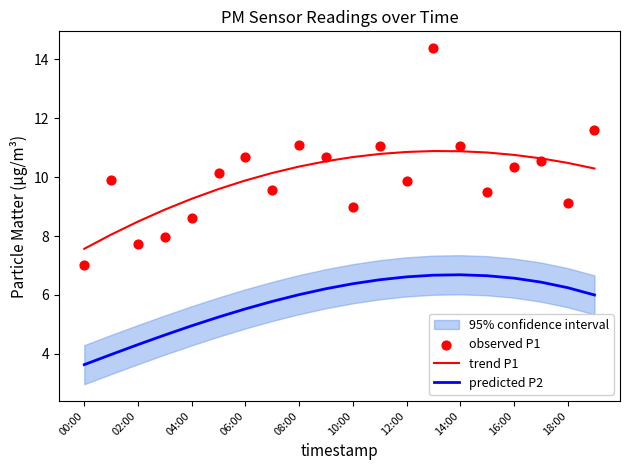

Is it true that predicted P2 equals 6.3 at 02:00?

False